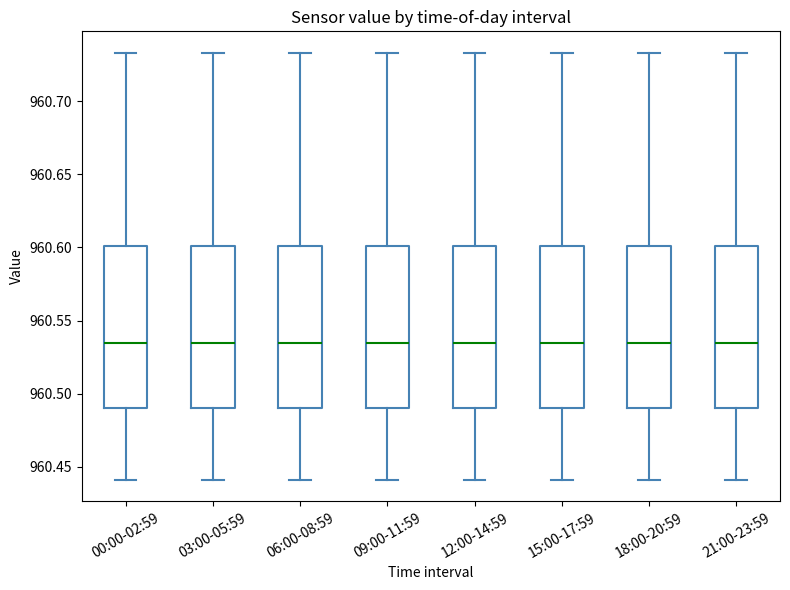

Where does the median line of the box for 09:00-11:59 sit on the y-axis? The values are not printed on the chart, so give them approximately, as read against the axis.

960.535